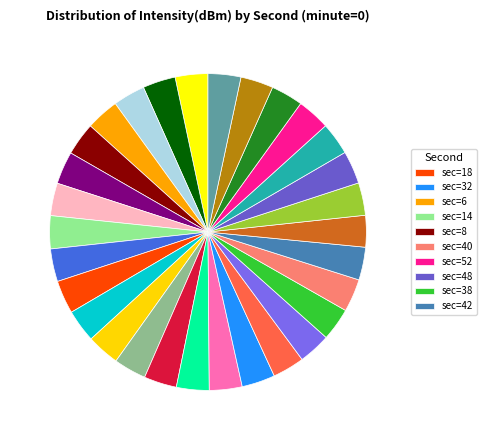

Rank the categories by value from highest to lowest.

44, 34, 54, 4, 36, 24, 50, 46, 12, 10, 28, 0, 20, 56, 26, 16, 2, 58, 30, 22, 42, 38, 48, 52, 40, 8, 14, 6, 32, 18